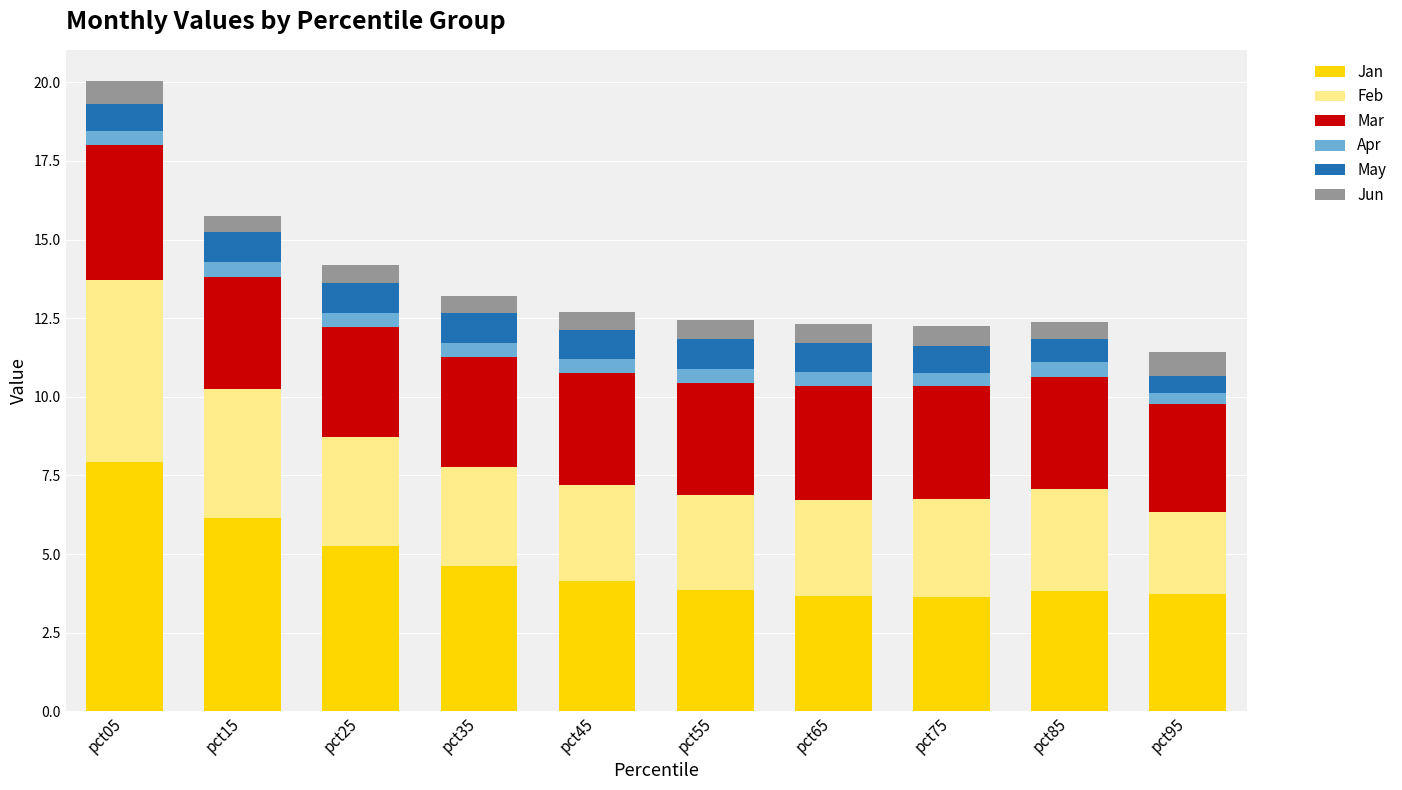

What is the total value across all series at pct15?

15.8